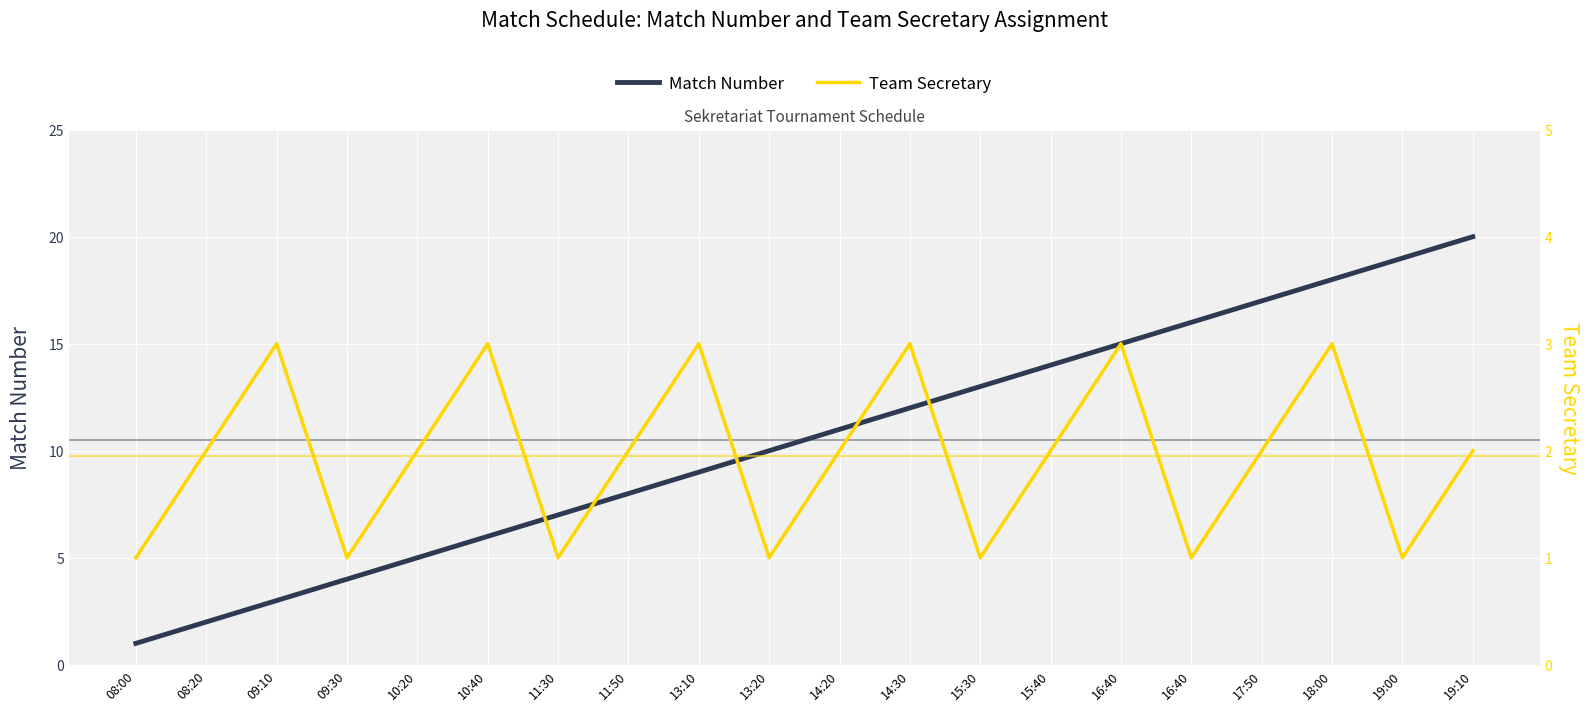

True or false: Team Secretary has more than 1 points higher than both neighbors.

True